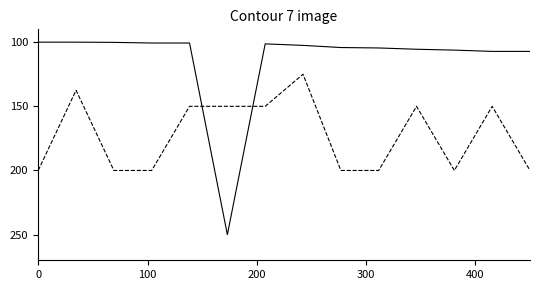

What is the maximum value shown in the chart?

250.0